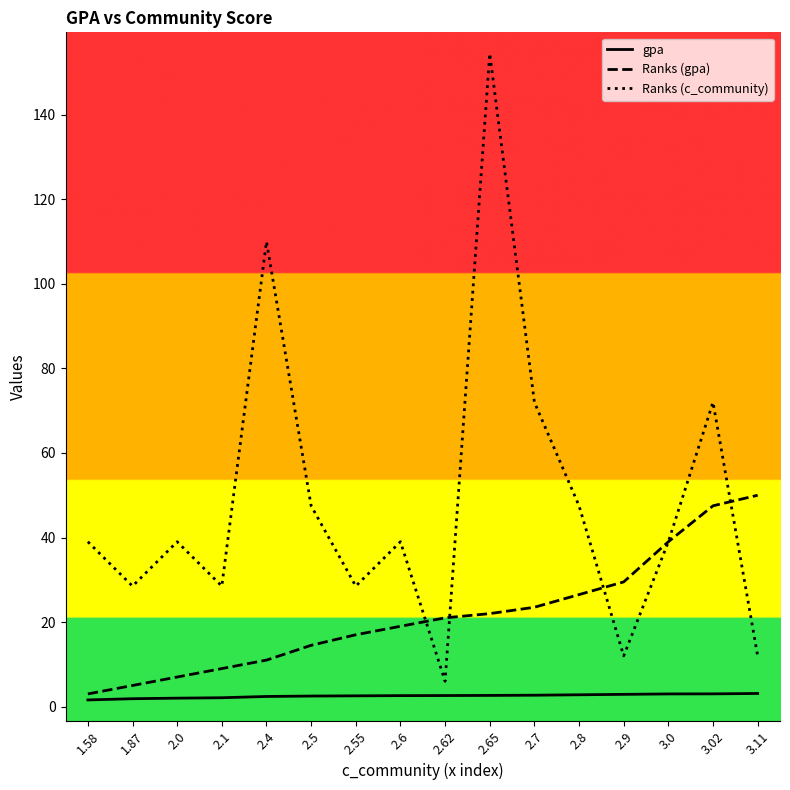

The Ranks (c_community) series shows 74.3 at 2.5. True or false?

False